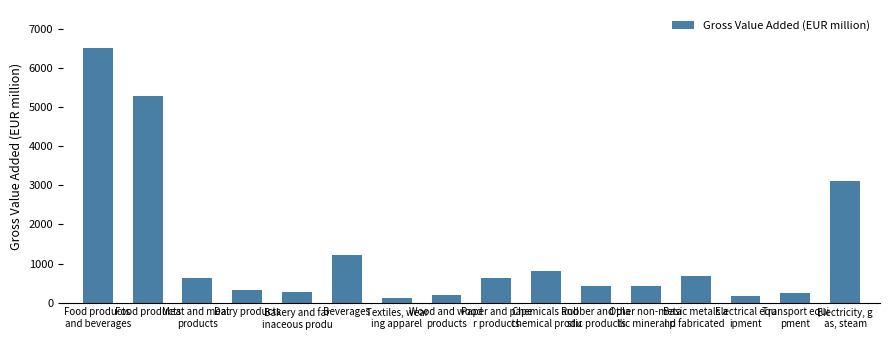

What is the average value?

1315.6